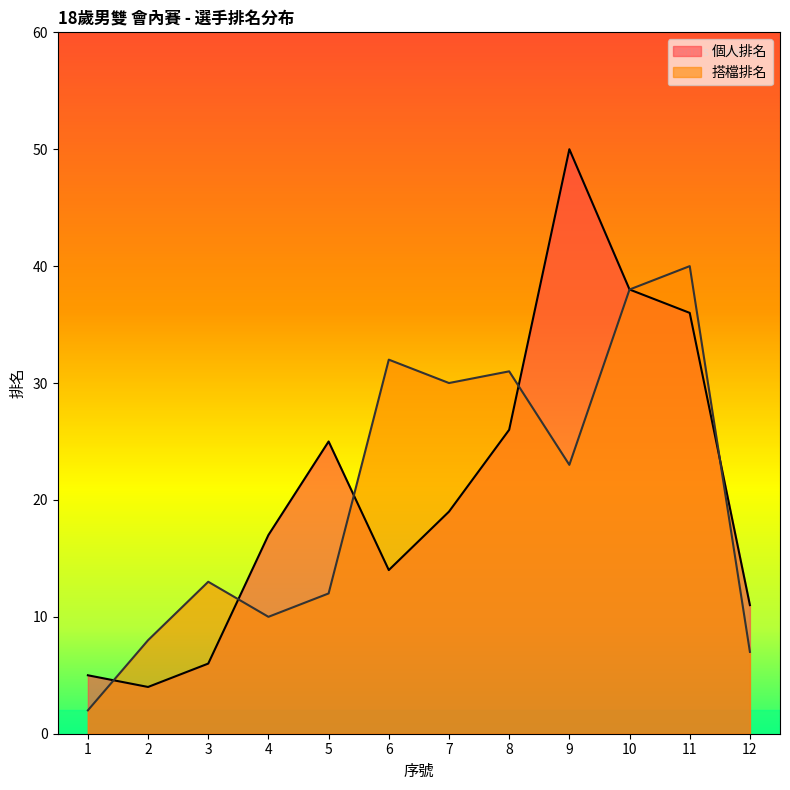

How many intersections are there between 搭檔排名 and 個人排名?

5